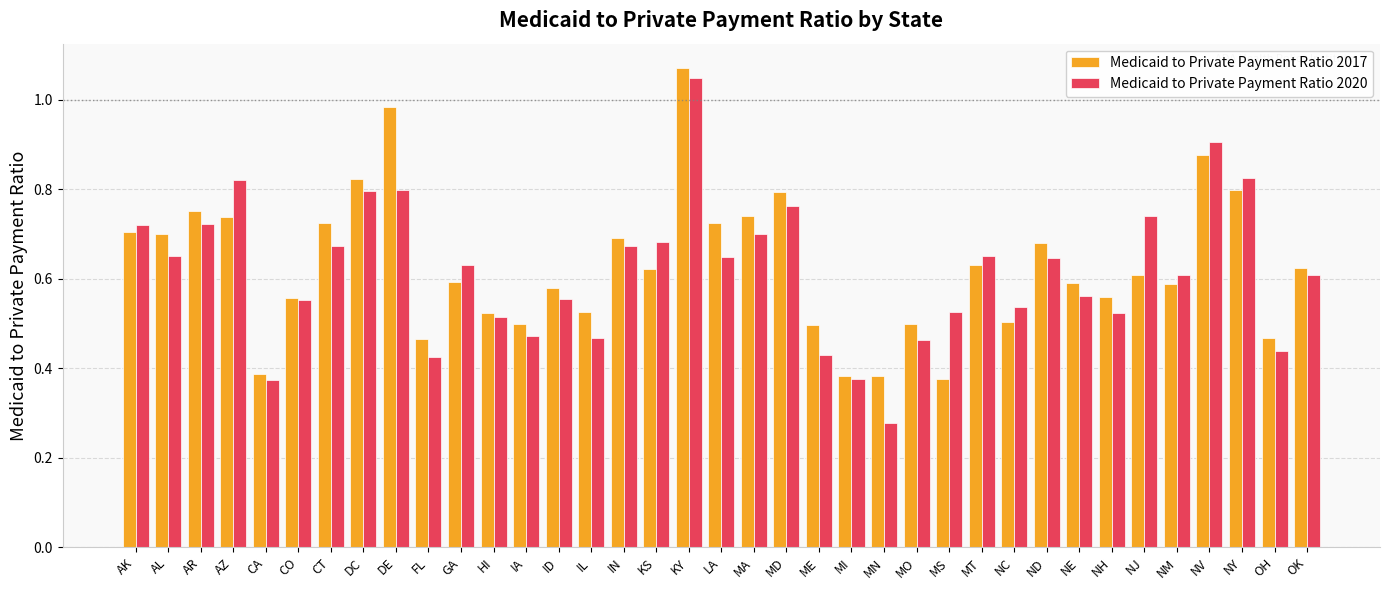

At which category does the chart reach its minimum across all series?

MN